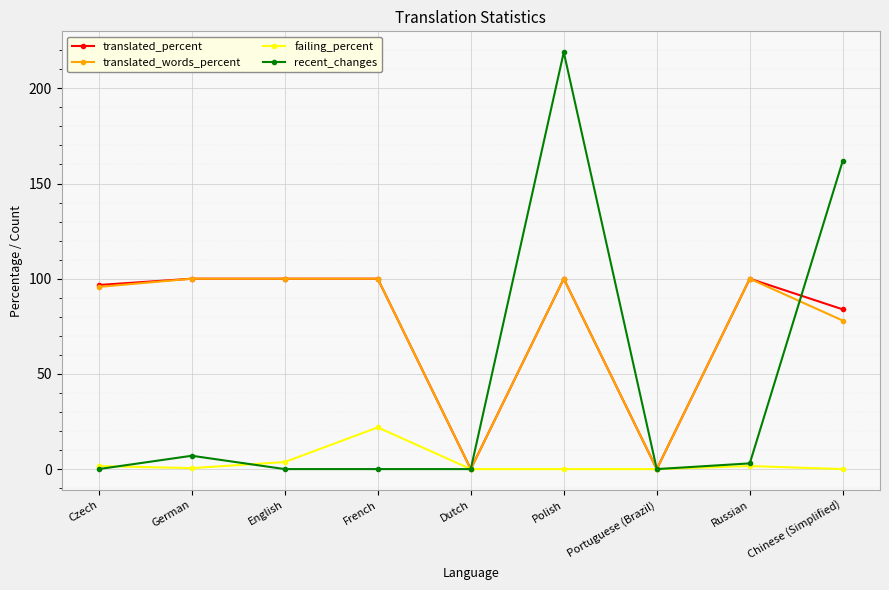

Which series has the widest spread of values?

recent_changes